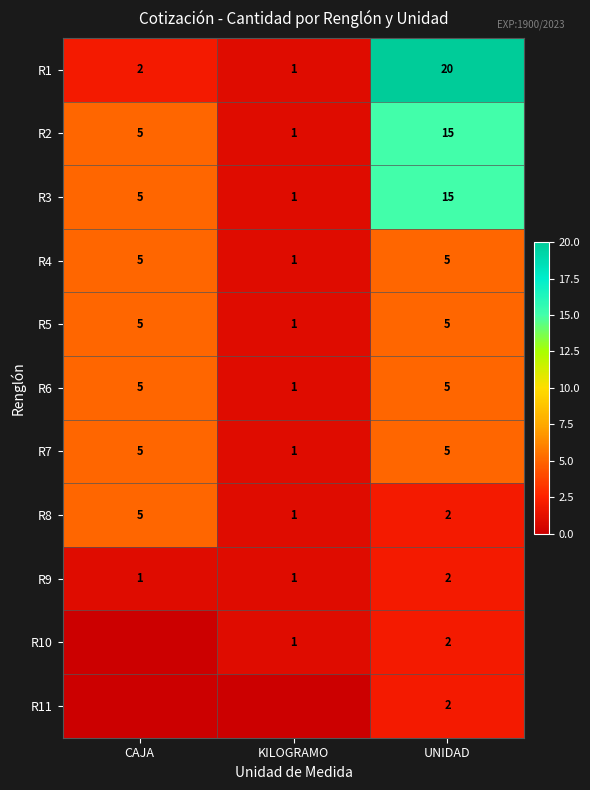

What is the difference between the maximum and minimum values in the R2 series?

14